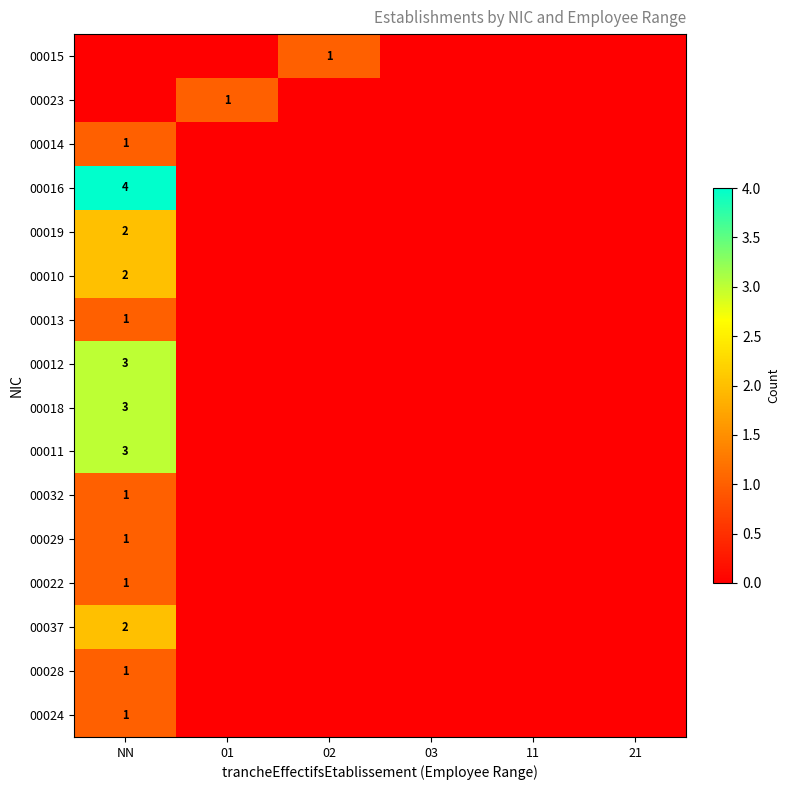

Is it true that 00018 equals 3 at NN?

True